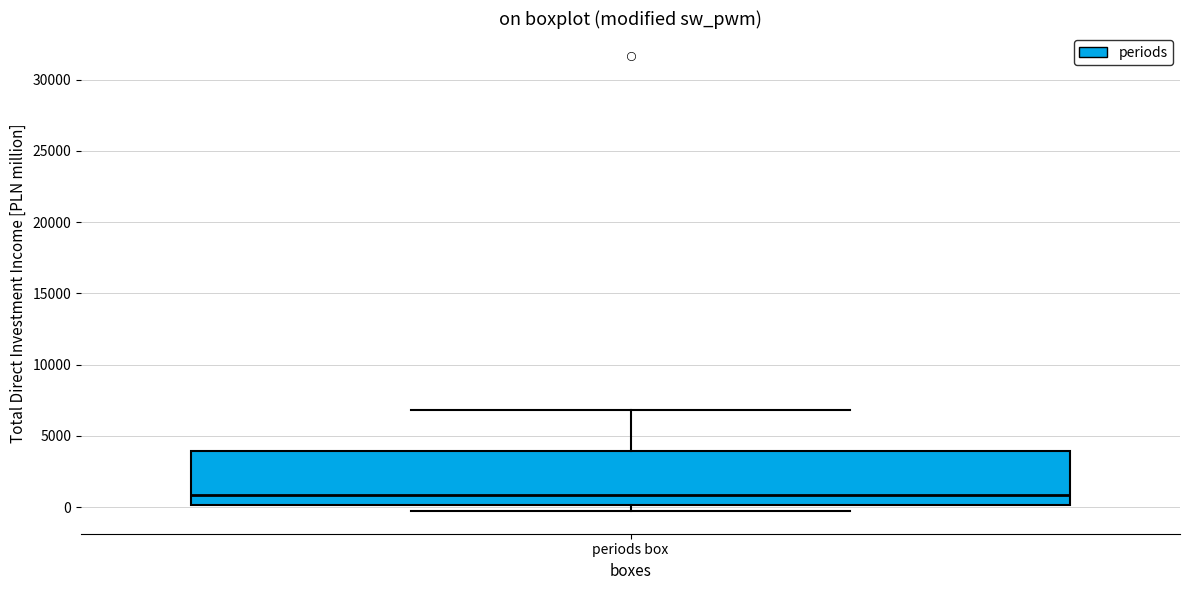

Read this box plot against the y-axis: the position of the median line, the range covered by the box, and the ends of both whiskers. The values are not printed on the chart, so give them approximately, as read against the axis.

median 1000, box 0 to 4000, whiskers -500 to 7000